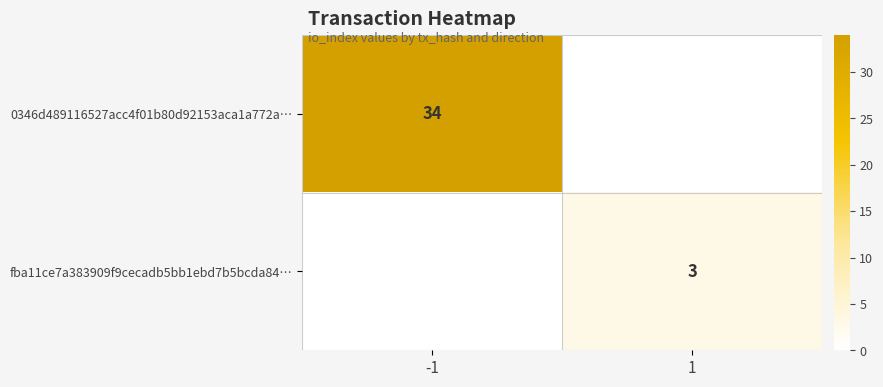

The fba11ce7a383909f9cecadb5bb1ebd7b5bcda84… series shows 2 at 1. True or false?

False